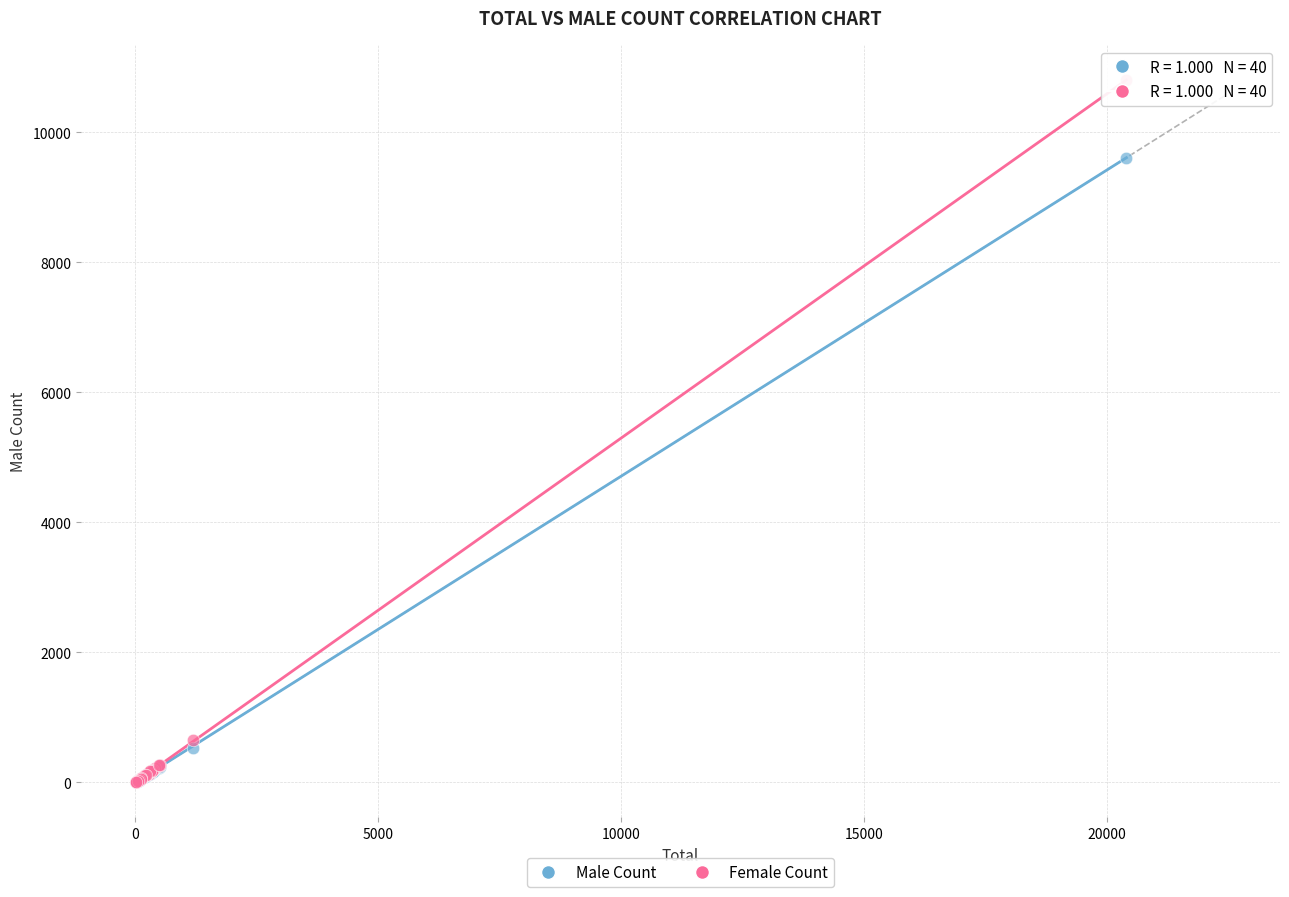

In the Female Count series, what Y value is closest to 5400?

657